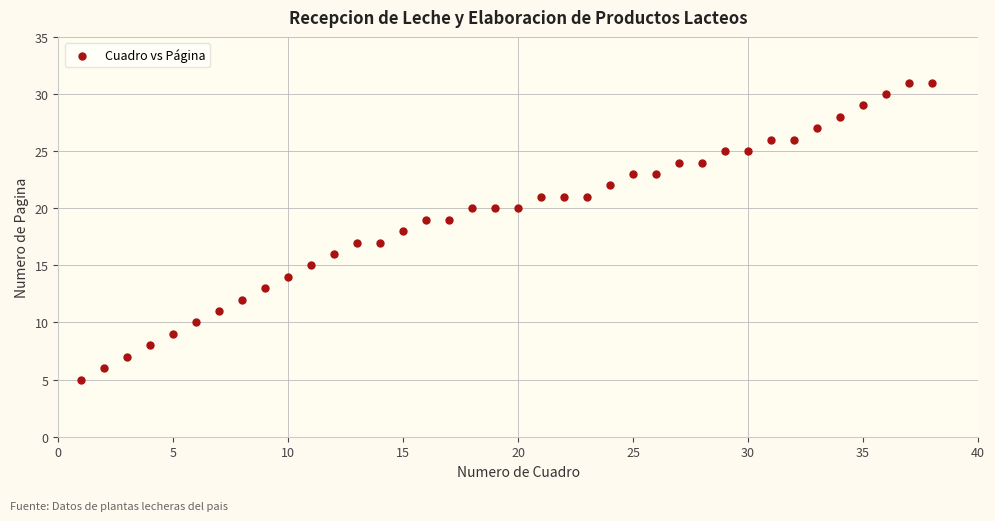

What is the range of X values (max minus min)?

37